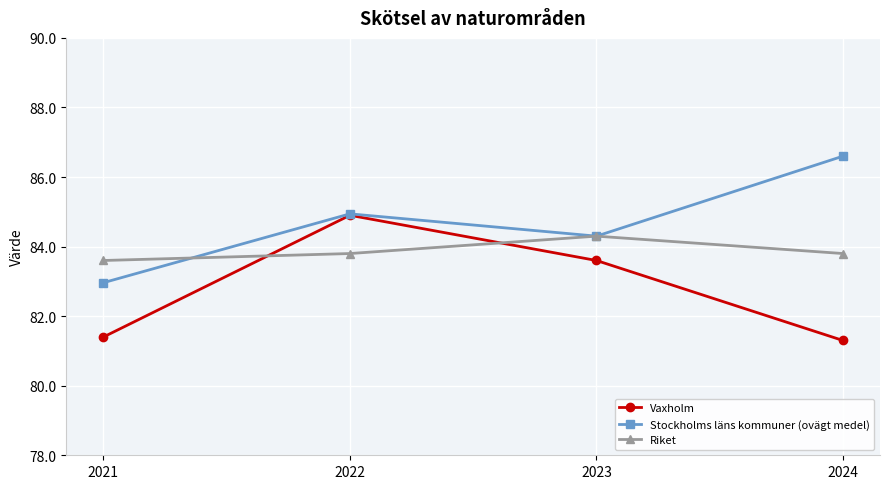

The value of Riket at 2024 is 83.8. True or false?

True